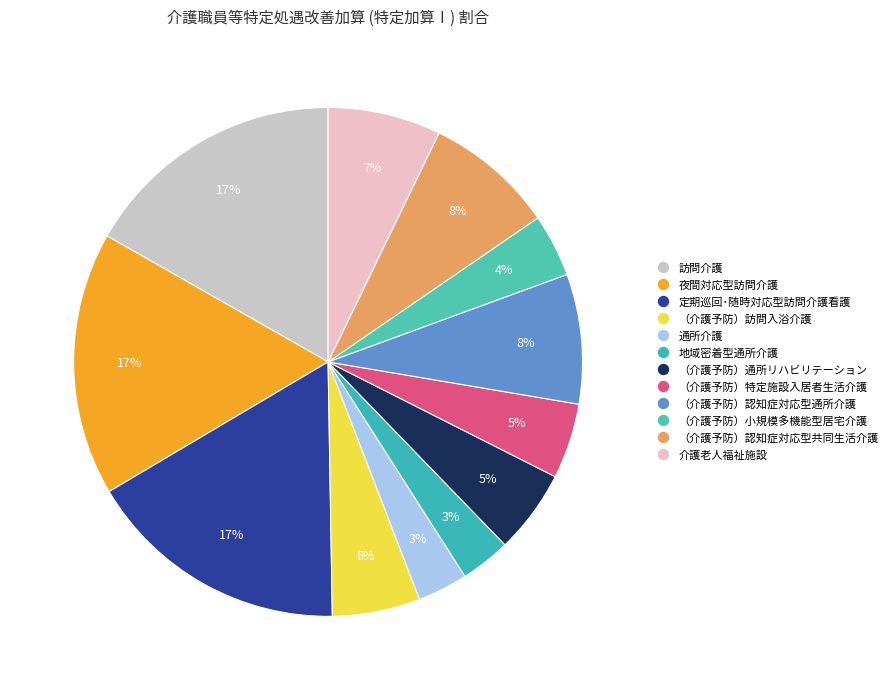

To the nearest percent, what percentage of the pie is （介護予防）小規模多機能型居宅介護?

4%